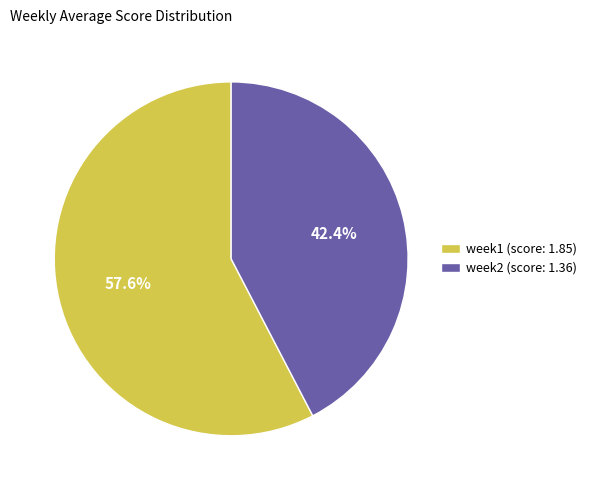

What is the largest slice in the pie chart?

week1